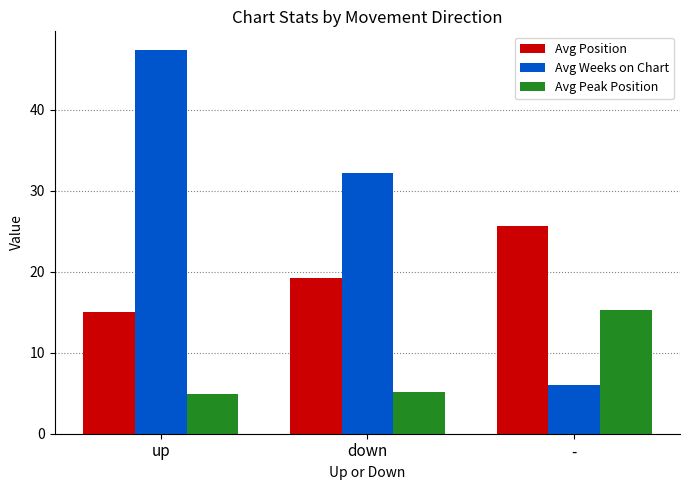

What position from the right is up?

3